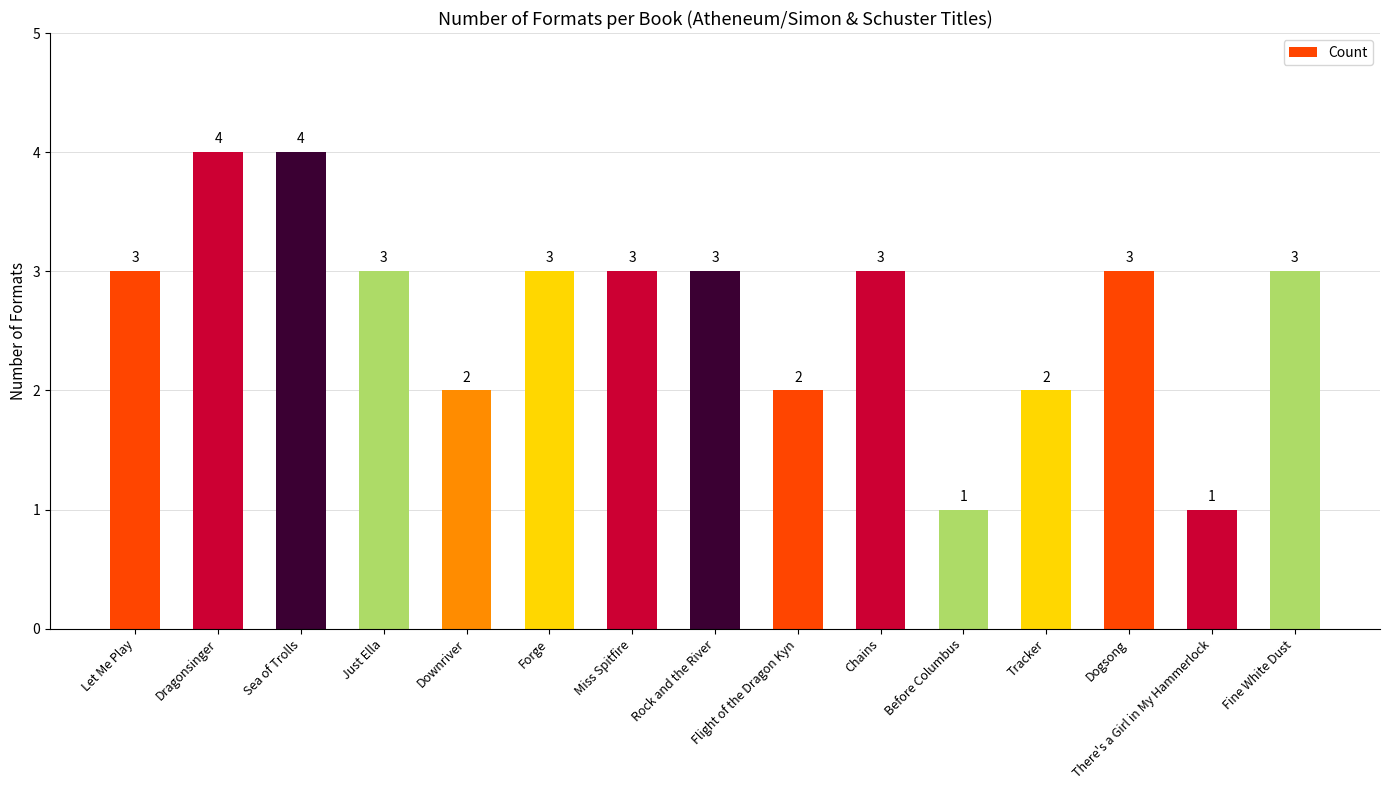

What is the sum of all values?

40